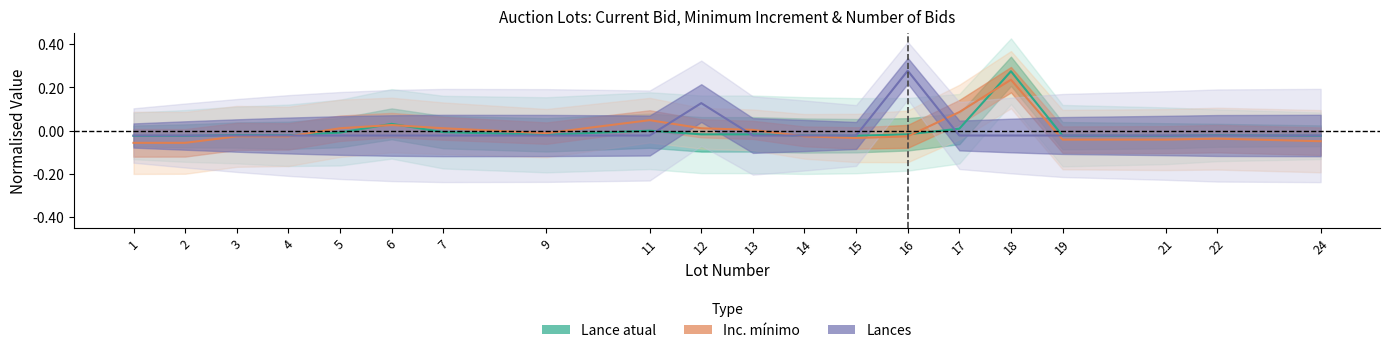

The Lances series shows -0.0 at 9. True or false?

True